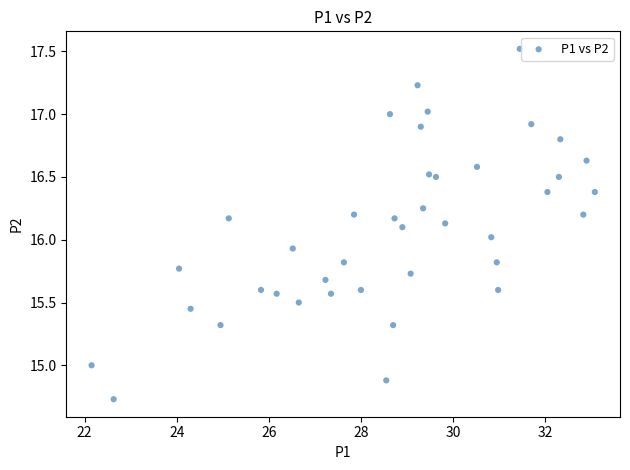

What is the range of X values (max minus min)?

10.9